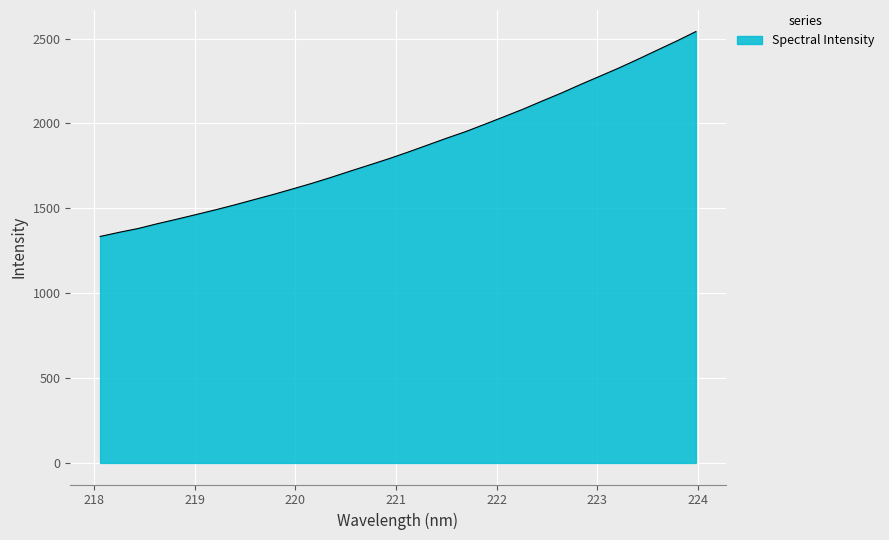

What is the minimum value shown in the chart?

1334.2